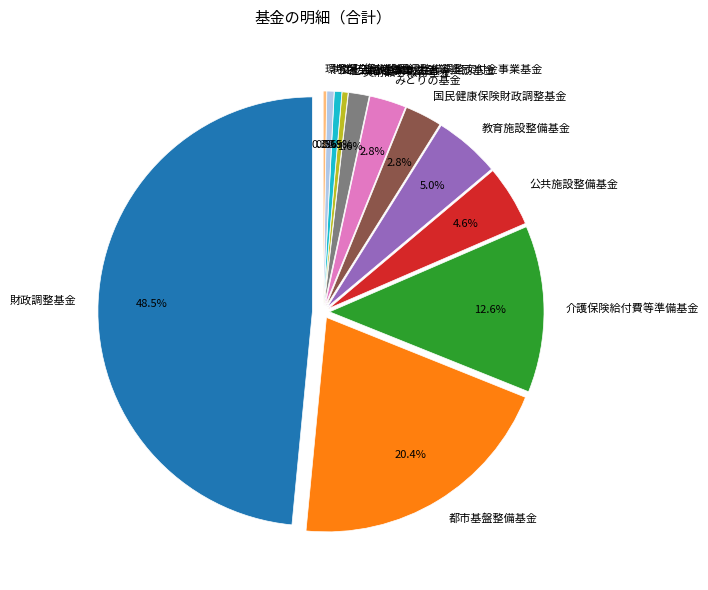

To the nearest percent, what is the combined percentage of 美術品等取得基金 and 都市基盤整備基金?

22%